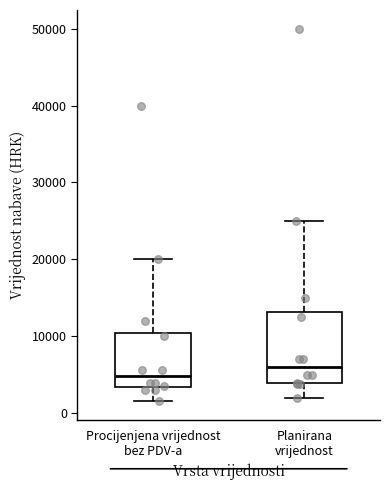

Reading left to right, transcribe this box plot: for each box, give where its median line is, the range the box spans, and where its two whiskers end, as read against the y-axis. The values are not printed on the chart, so give them approximately, as read against the axis.

Procijenjena vrijednost bez PDV-a: median 5000, box 3000 to 11000, whiskers 2000 to 20000
Planirana vrijednost: median 6000, box 4000 to 13000, whiskers 2000 to 25000